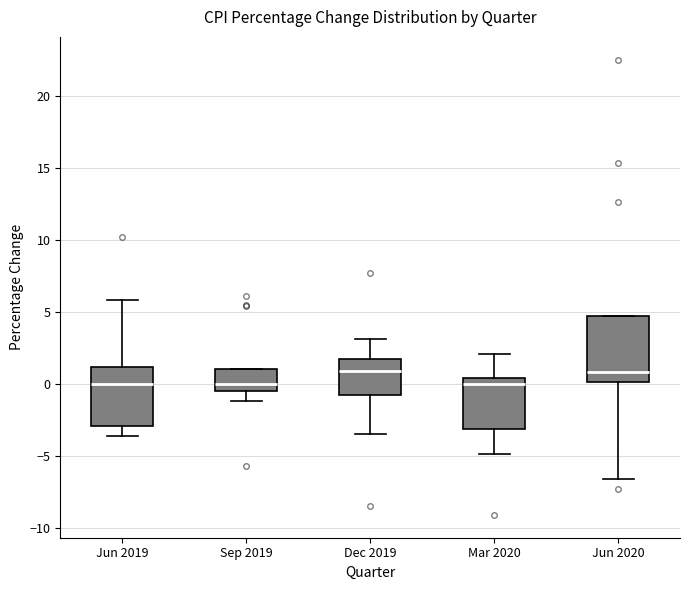

Which box is the tallest, from its lower edge to its upper edge?

Jun 2020